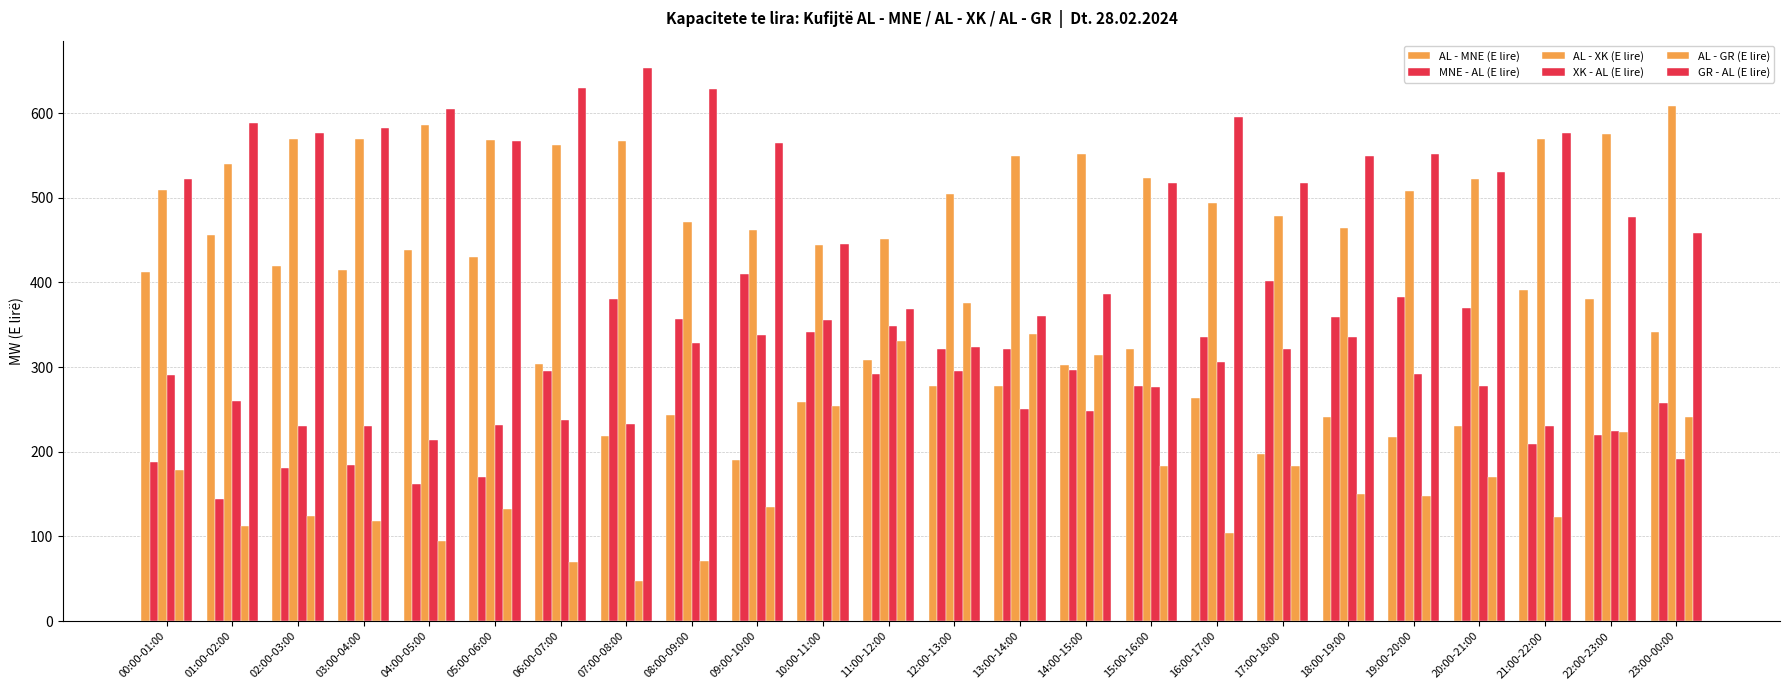

Which series has the largest total across all categories?

AL - XK (E lire)